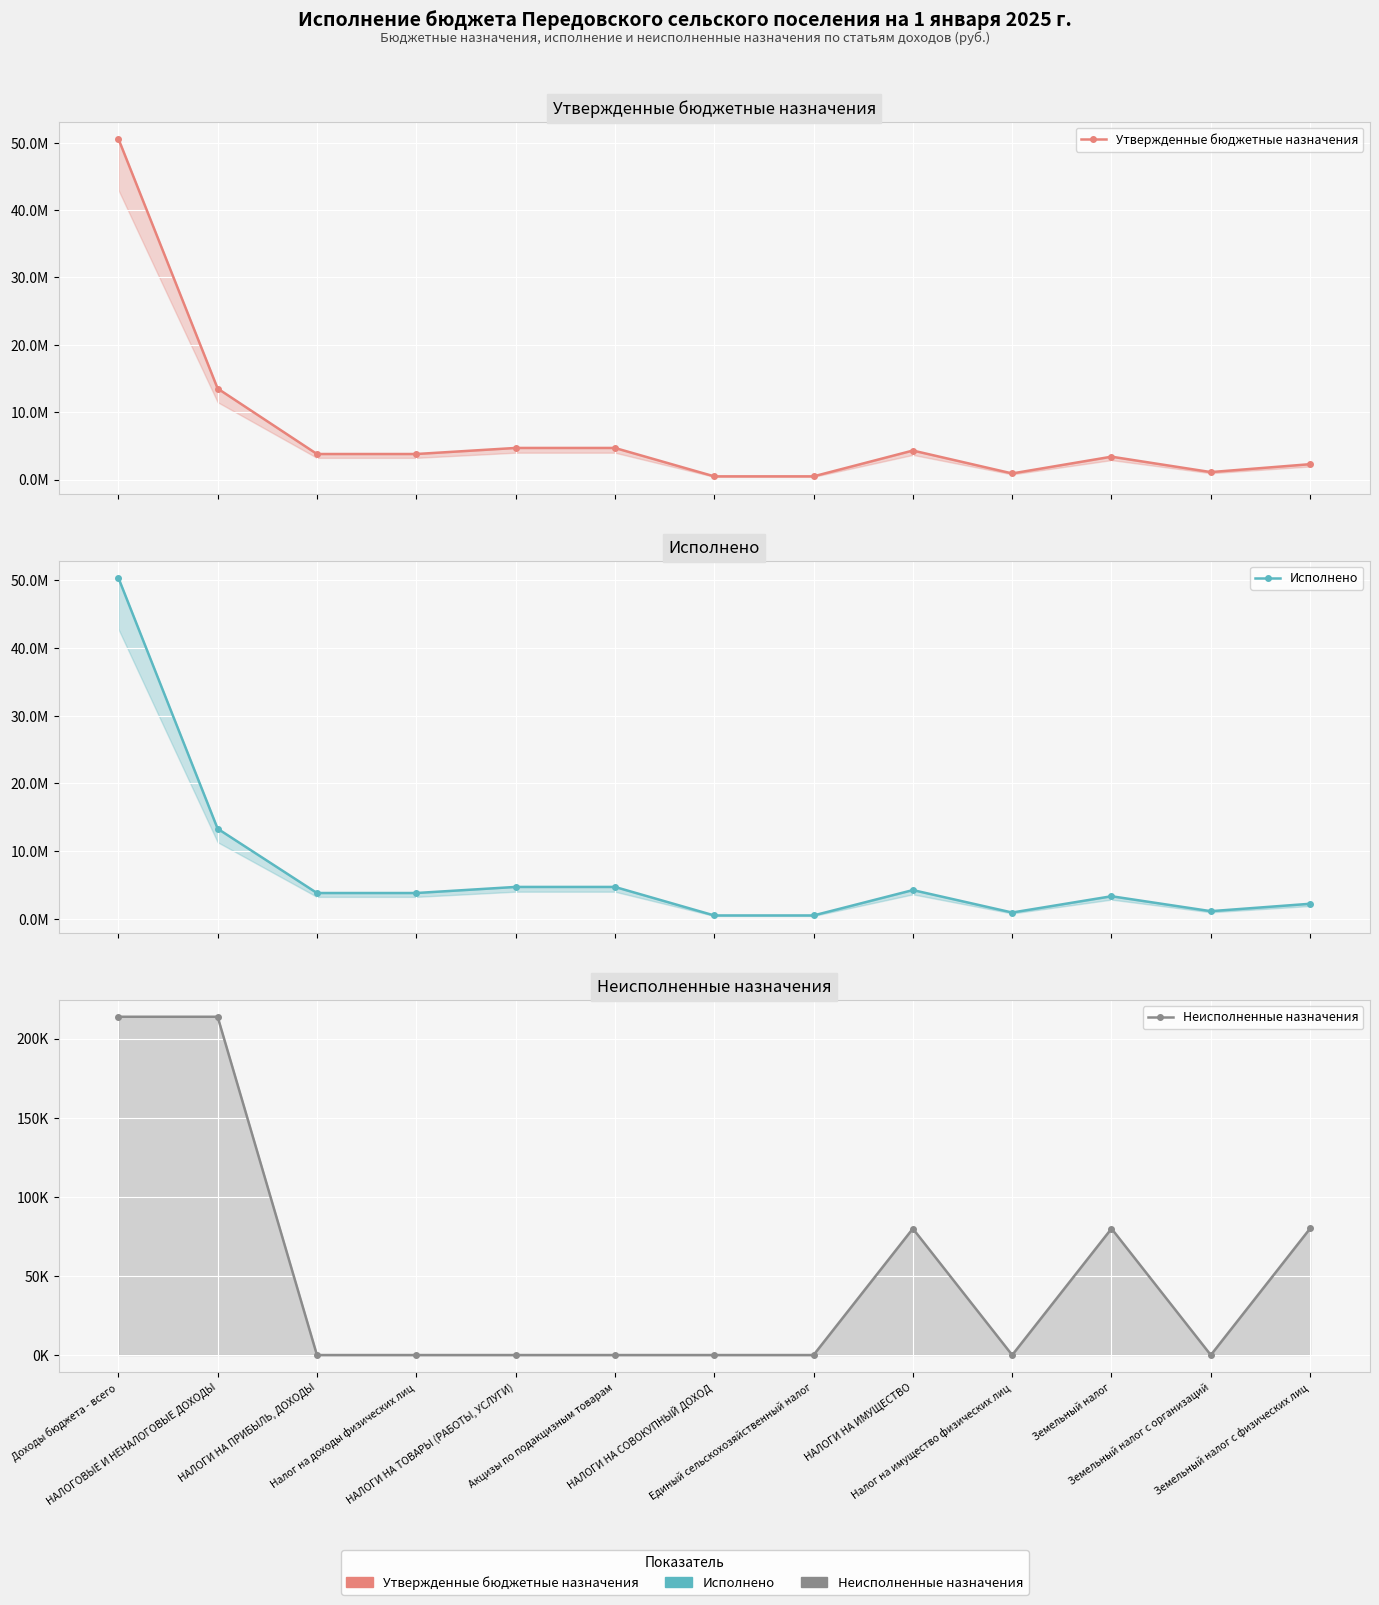

Read the Исполнено value at НАЛОГОВЫЕ И НЕНАЛОГОВЫЕ ДОХОДЫ.

13301160.4